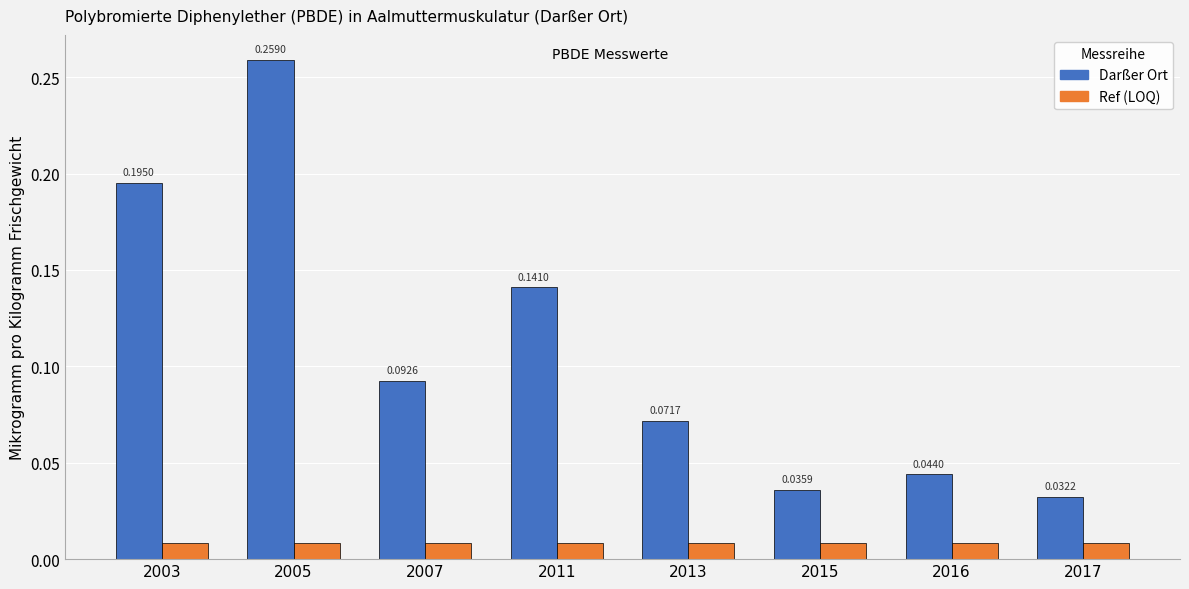

At which category is the sum across all series the highest?

2005